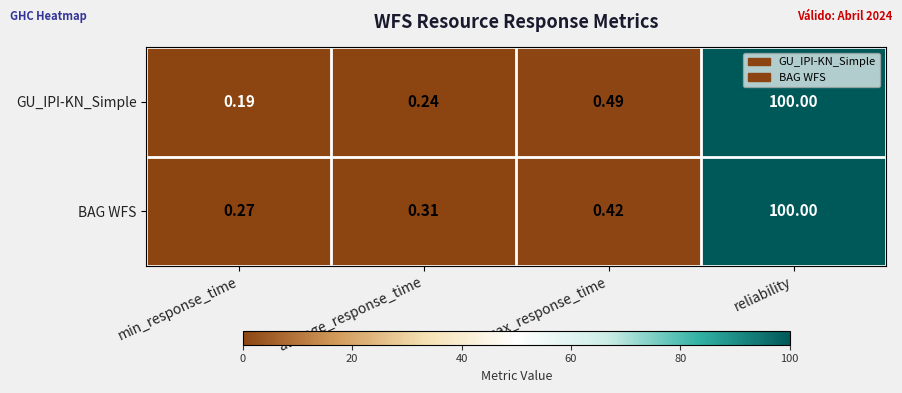

At which category is the sum across all series the highest?

reliability